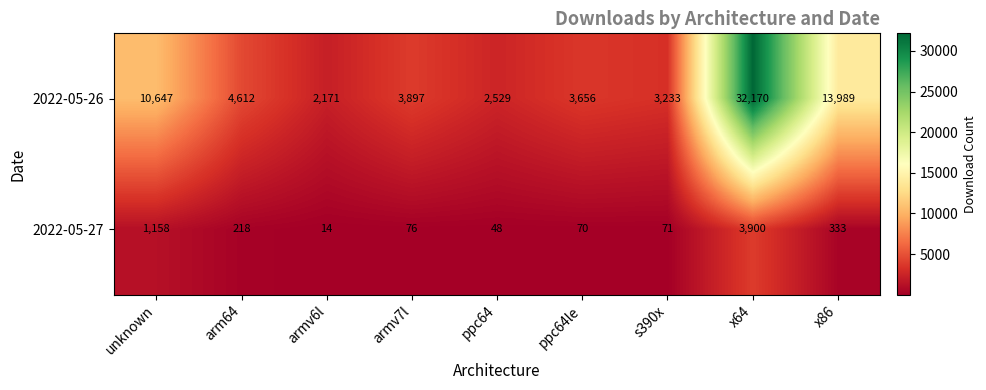

What is the sum of the 2022-05-27 values at ppc64 and arm64?

266